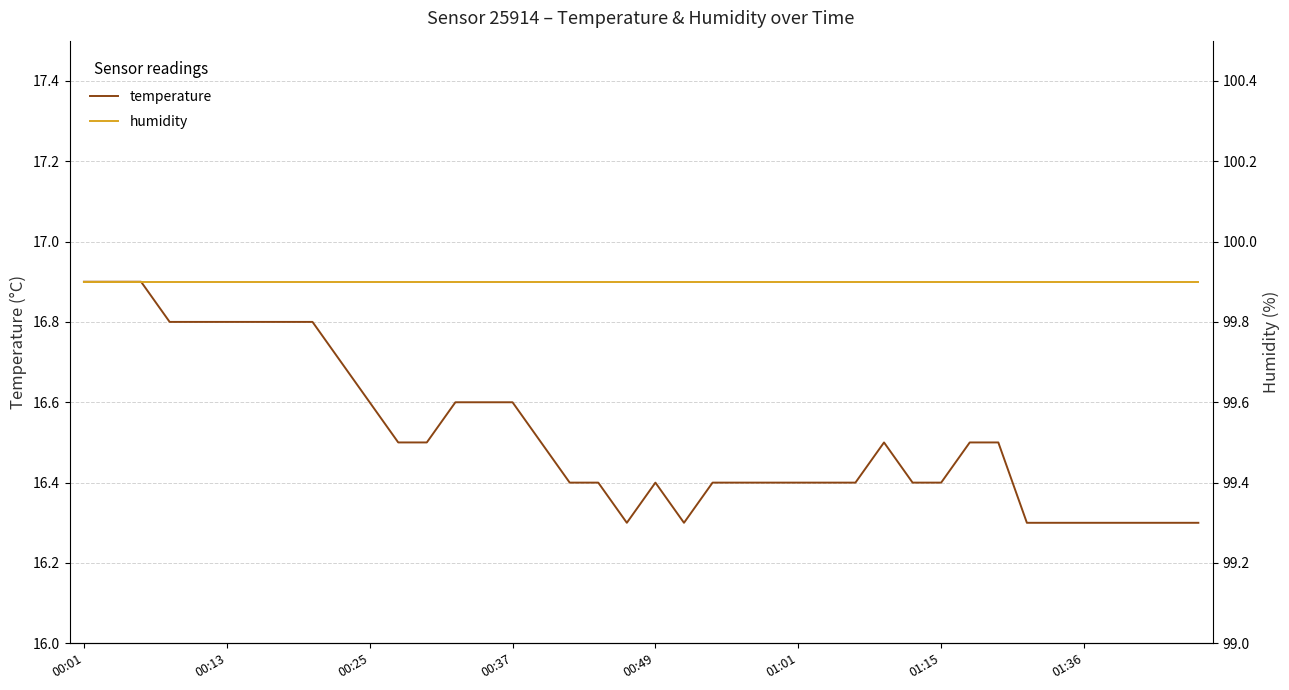

At which category is the sum across all series the highest?

00:01